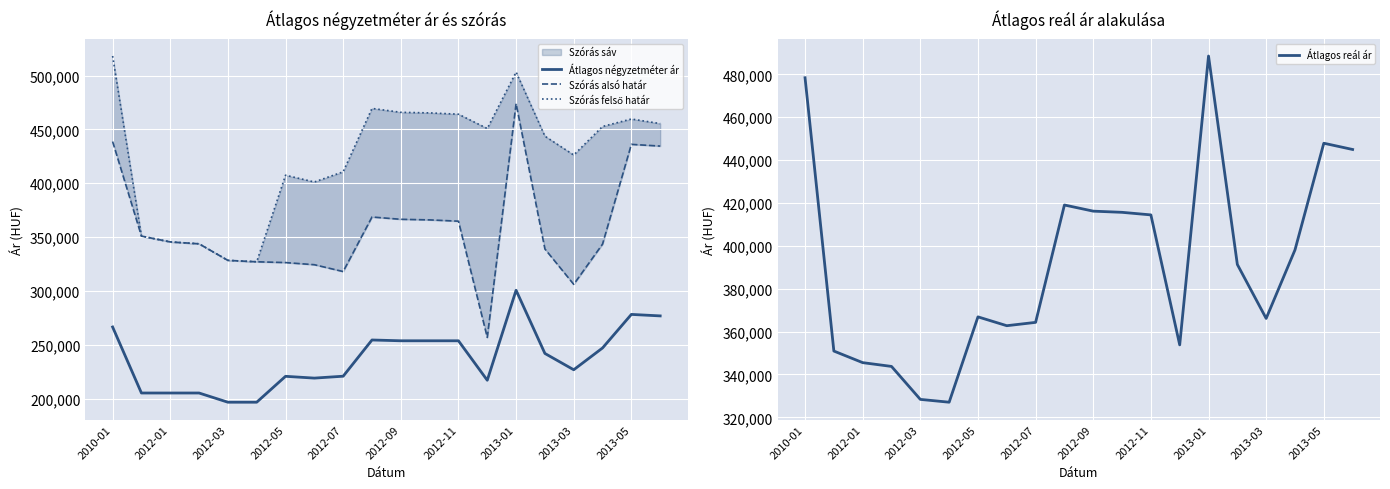

The value of Szórás alsó határ at 2010-01 is 774135. True or false?

False